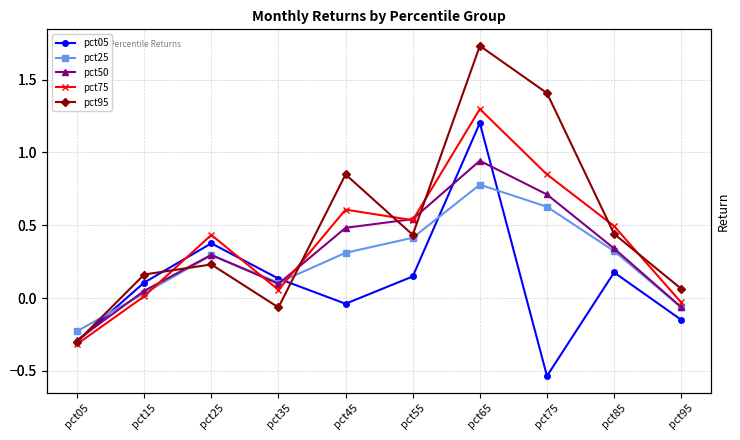

The pct75 series shows 0.8 at pct85. True or false?

False